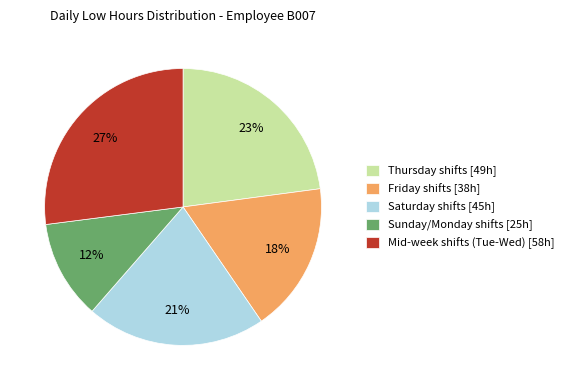

Which has a higher value, Saturday shifts [45h] or Mid-week shifts (Tue-Wed) [58h]?

Mid-week shifts (Tue-Wed) [58h]